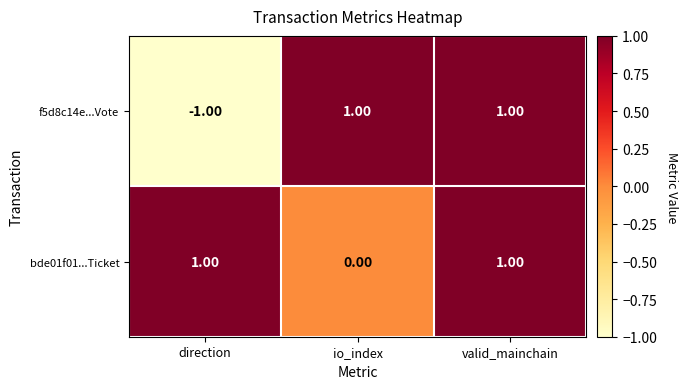

What is the total value across all series at valid_mainchain?

2